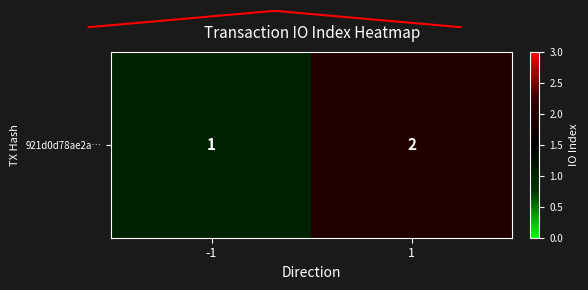

Is this an area chart (filled region under the line)?

No